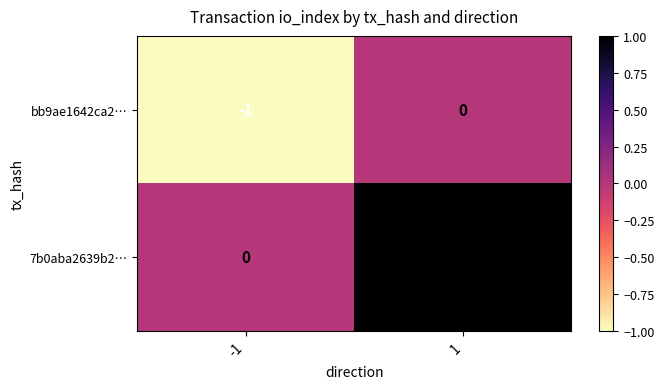

Is it true that bb9ae1642ca2… equals 1 at 1?

False